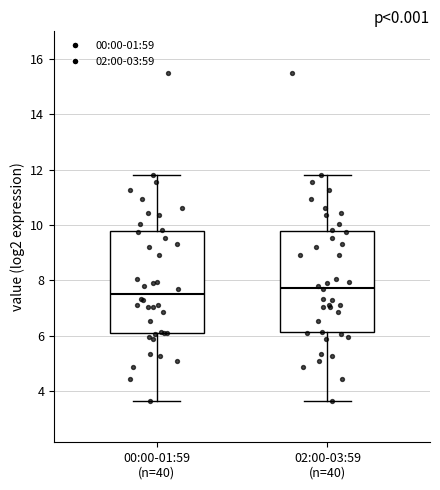

Reading left to right, read every box against the y-axis: the position of its median line, the range the box covers, and the ends of its whiskers. The values are not printed on the chart, so give them approximately, as read against the axis.

00:00-01:59 (n=40): median 7.6, box 6.2 to 9.8, whiskers 3.6 to 11.8
02:00-03:59 (n=40): median 7.8, box 6.2 to 9.8, whiskers 3.6 to 11.8